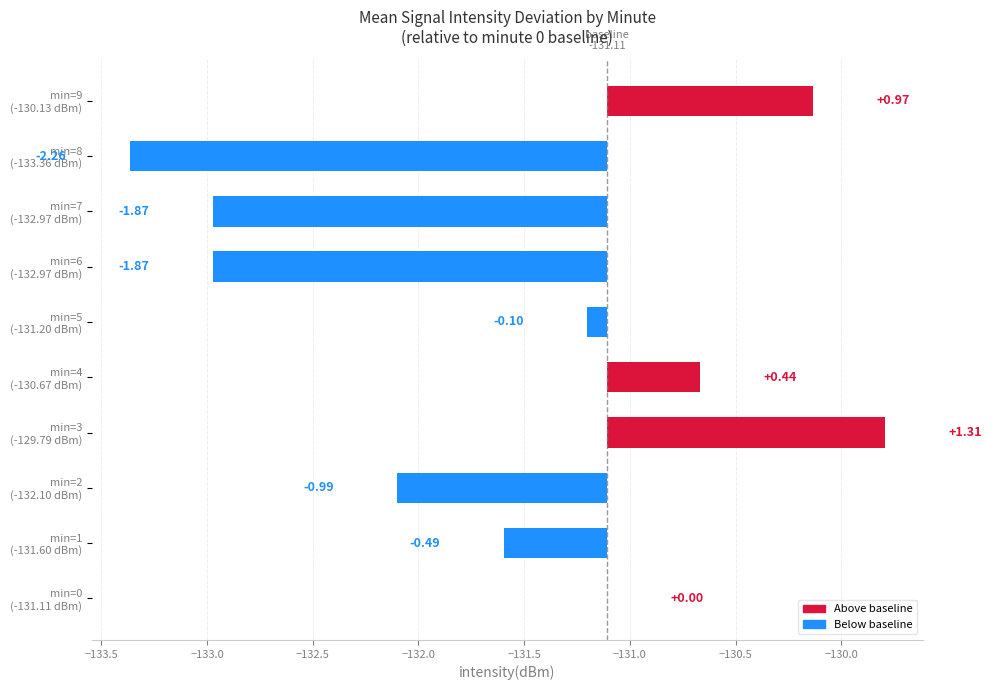

What is the label of the 8th bar from the right?

min=2 (-132.10 dBm)